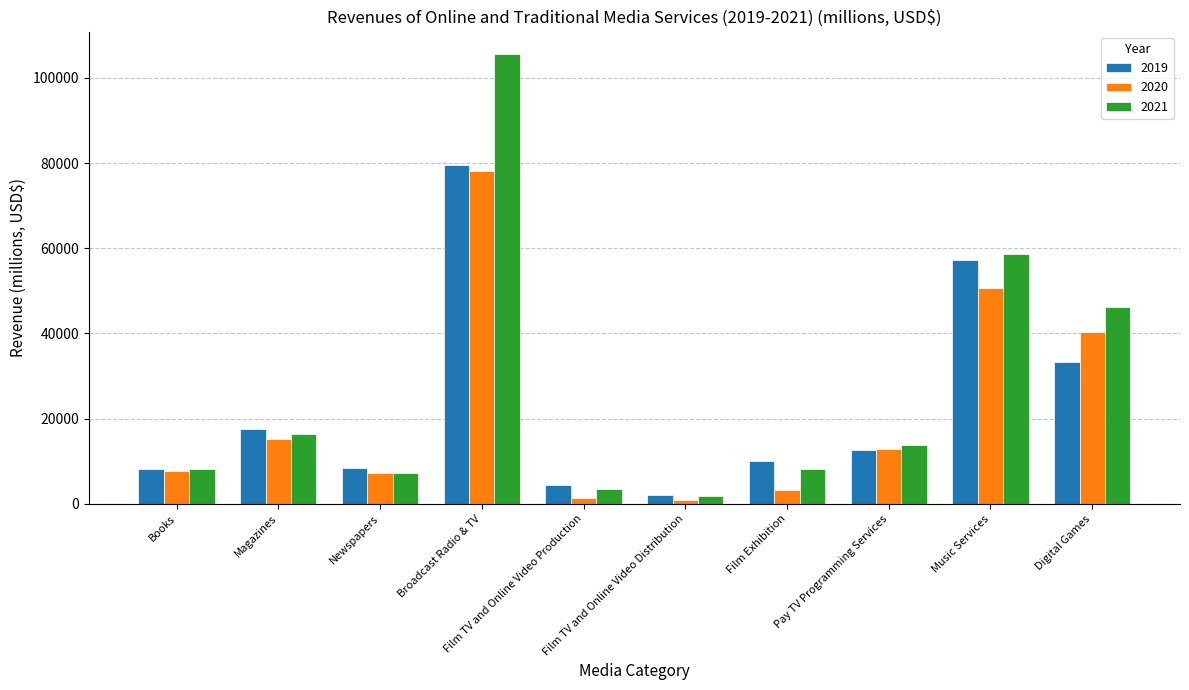

At which category does the chart reach its peak across all series?

Broadcast Radio & TV